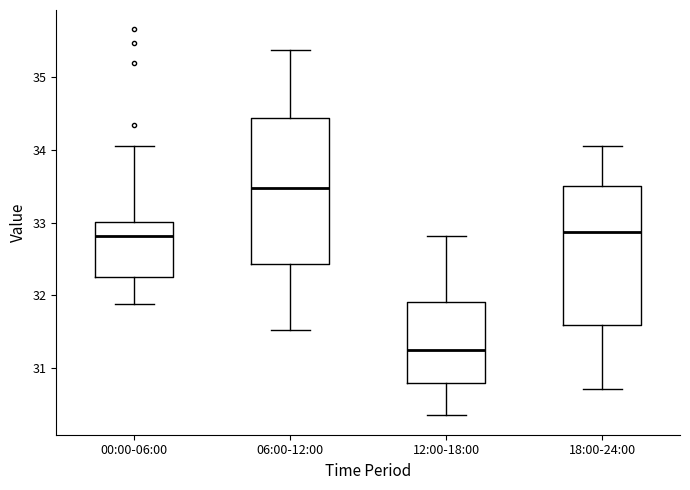

Reading left to right, transcribe this box plot: for each box, give where its median line is, the range the box spans, and where its two whiskers end, as read against the y-axis. The values are not printed on the chart, so give them approximately, as read against the axis.

00:00-06:00: median 32.8, box 32.3 to 33.0, whiskers 31.9 to 34.1
06:00-12:00: median 33.5, box 32.4 to 34.4, whiskers 31.5 to 35.4
12:00-18:00: median 31.3, box 30.8 to 31.9, whiskers 30.4 to 32.8
18:00-24:00: median 32.9, box 31.6 to 33.5, whiskers 30.7 to 34.1